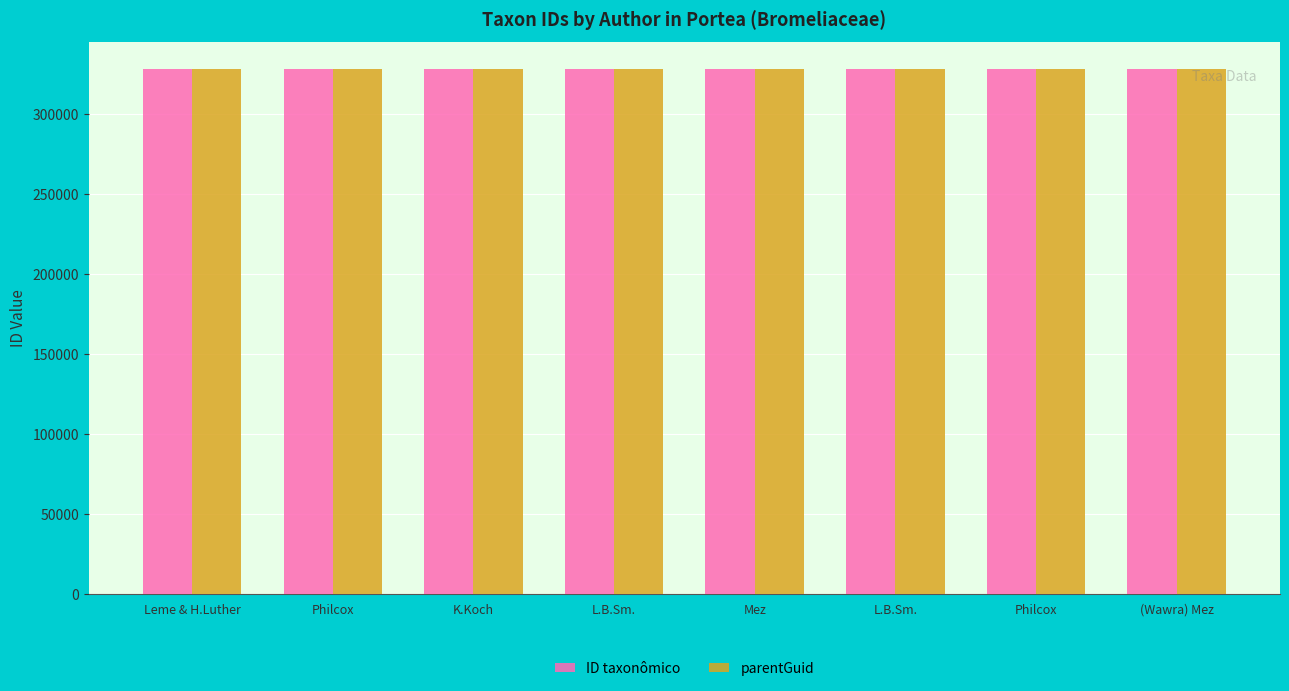

How many distinct data groups are displayed?

2